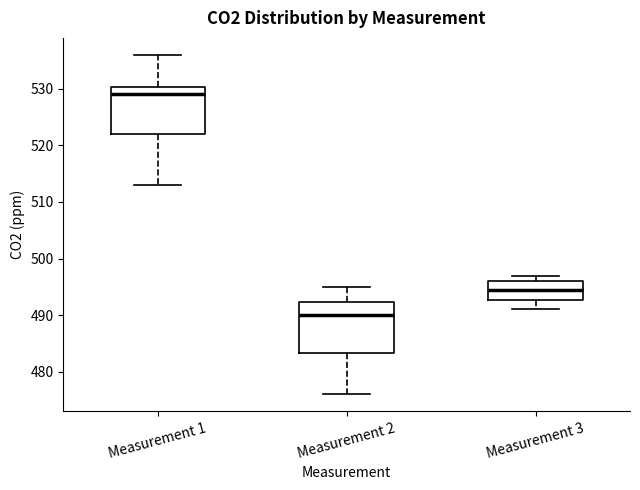

Reading left to right, transcribe this box plot: for each box, give where its median line is, the range the box spans, and where its two whiskers end, as read against the y-axis. The values are not printed on the chart, so give them approximately, as read against the axis.

Measurement 1: median 529, box 522 to 530, whiskers 513 to 536
Measurement 2: median 490, box 483 to 492, whiskers 476 to 495
Measurement 3: median 495, box 493 to 496, whiskers 491 to 497